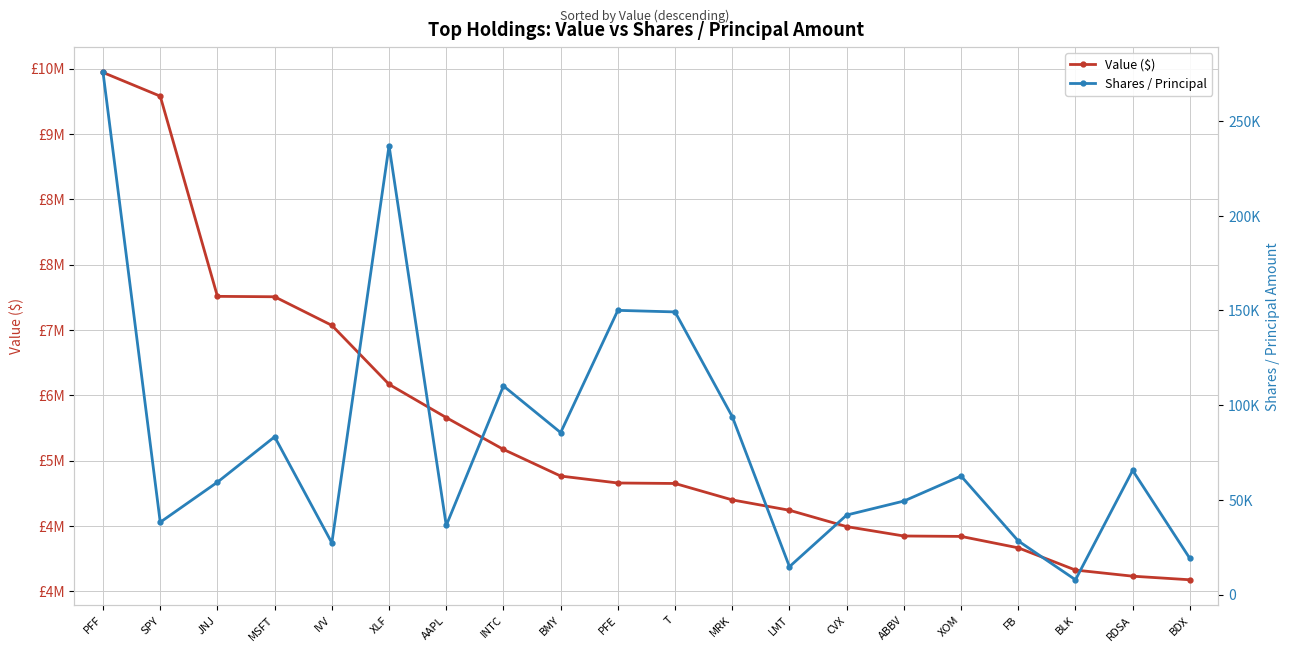

The value of Shares / Principal at SPY is 38235. True or false?

True